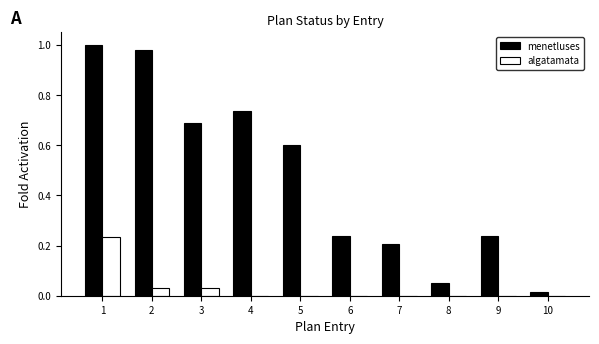

How many groups of bars are there?

10